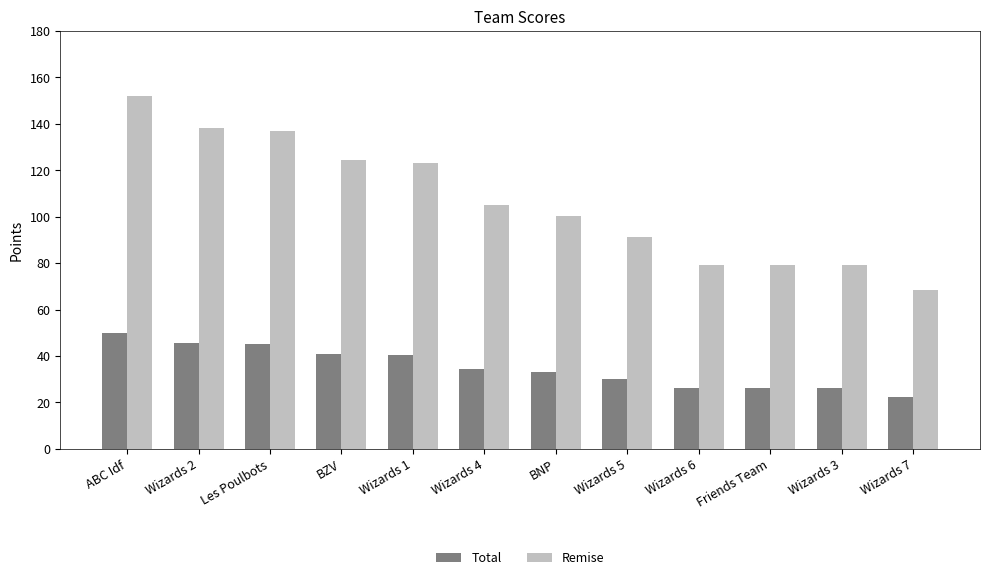

What is the total value across all series at Wizards 4?

139.4